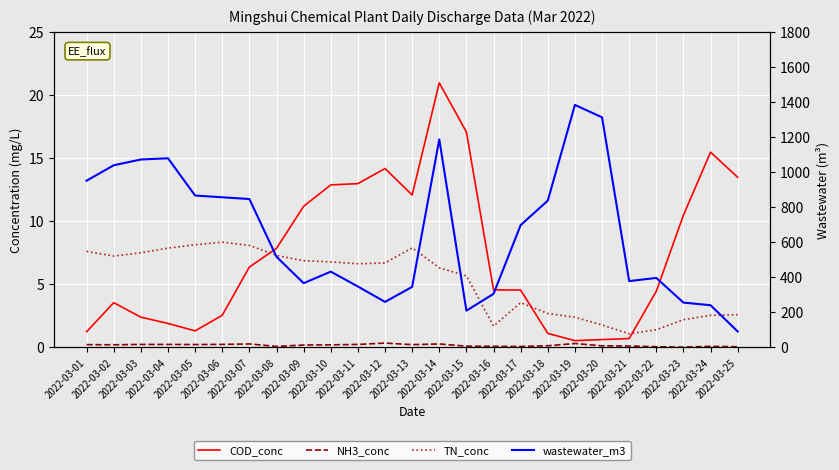

How many series are shown in this chart?

4